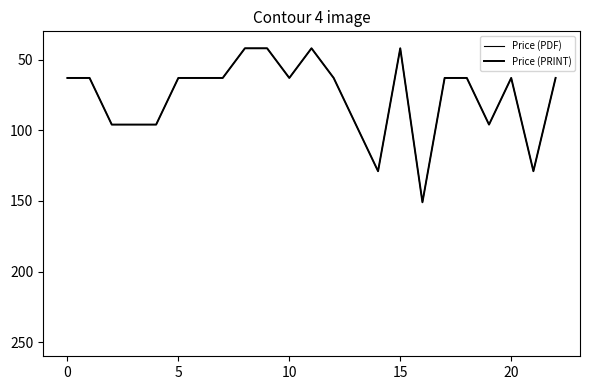

Does the chart display data point markers on the line(s)?

No